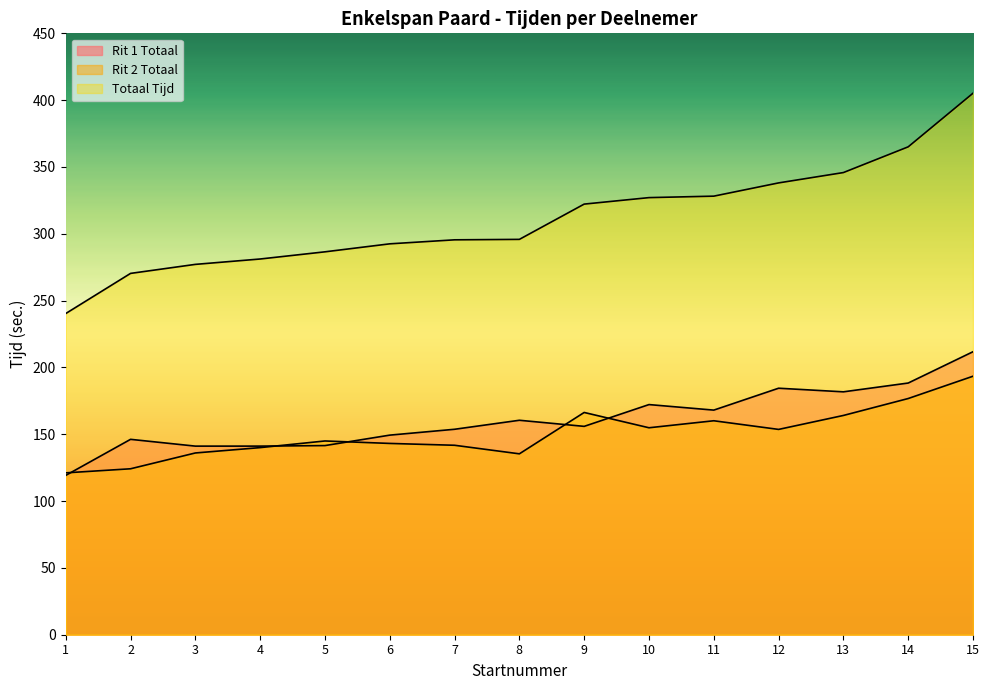

True or false: Totaal Tijd and Rit 1 Totaal cross at least once.

False